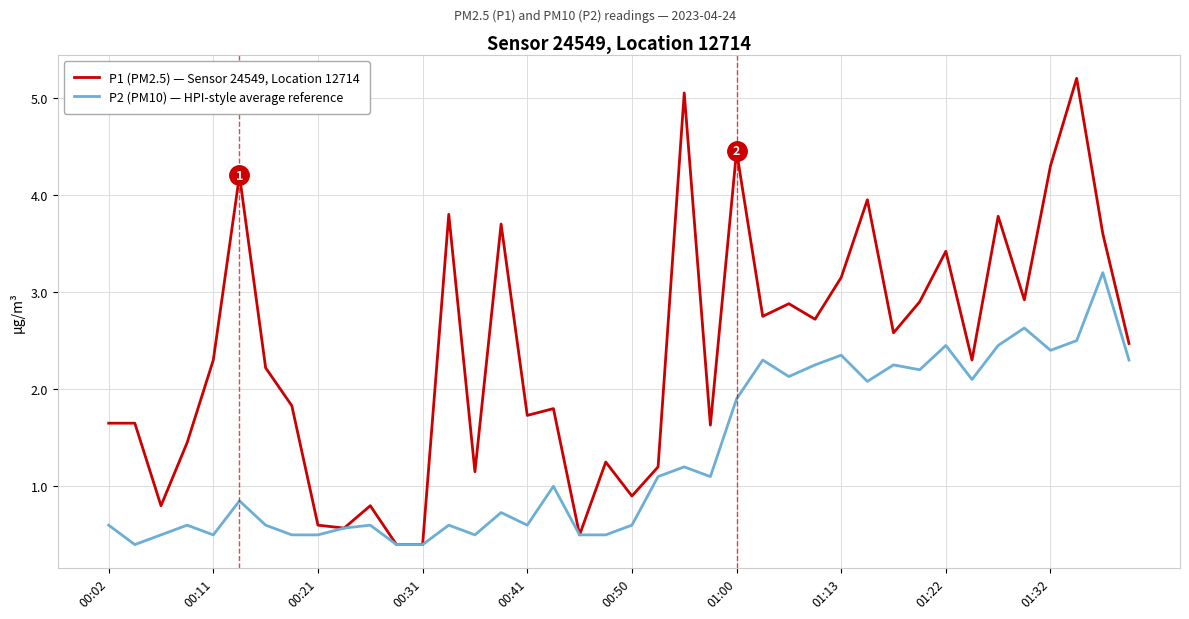

Rank the series by their maximum value, from lowest to highest.

P2 (PM10) — HPI-style average reference, P1 (PM2.5) — Sensor 24549, Location 12714